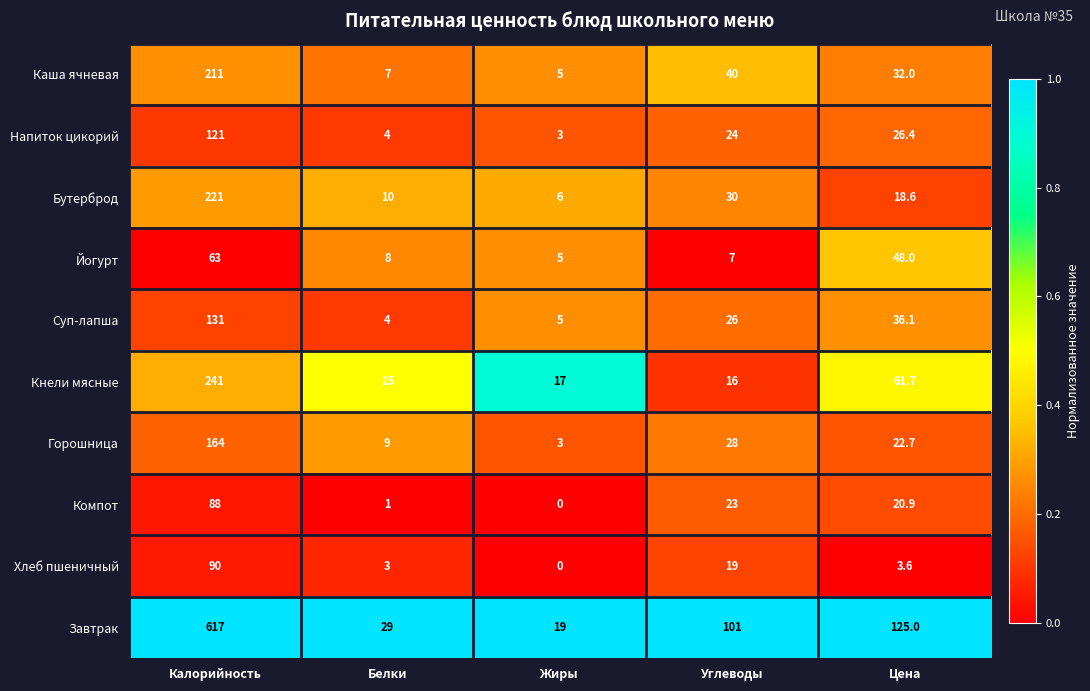

Rank the series by their maximum value, from lowest to highest.

Йогурт, Компот, Хлеб пшеничный, Напиток цикорий, Суп-лапша, Горошница, Каша ячневая, Бутерброд, Кнели мясные, Завтрак